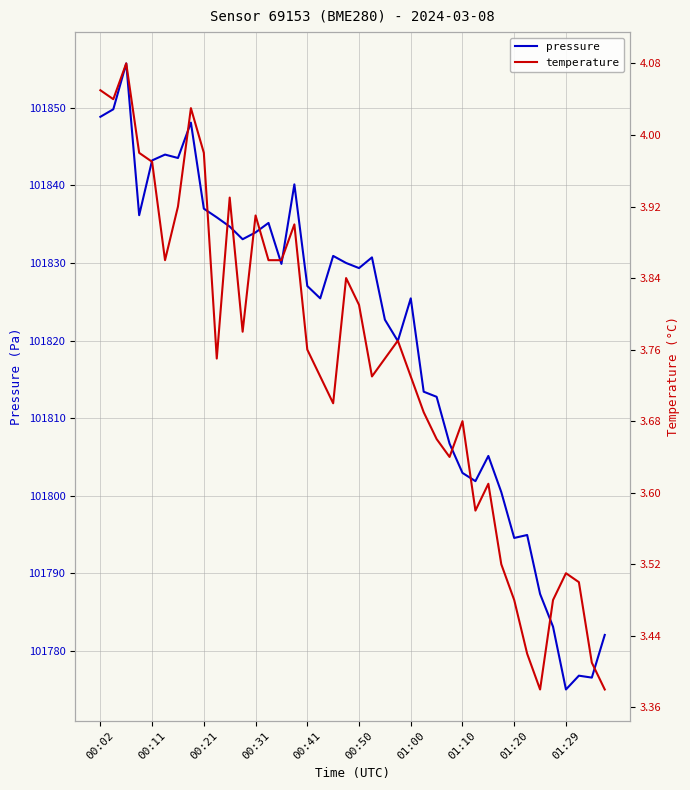

Reading left to right, list all the values displayed in this chart.

pressure: 101848.8	101849.8	101855.7	101836.2	101843.2	101844.0	101843.5	101848.1	101837.0	101835.9	101834.7	101833.1	101833.9	101835.2	101829.9	101840.1	101827.0	101825.4	101830.9	101830.0	101829.3	101830.7	101822.7	101819.9	101825.4	101813.4	101812.8	101806.7	101802.9	101801.9	101805.1	101800.5	101794.6	101794.9	101787.3	101783.1	101775.0	101776.8	101776.6	101782.1
temperature: 4.0	4.0	4.1	4.0	4.0	3.9	3.9	4.0	4.0	3.8	3.9	3.8	3.9	3.9	3.9	3.9	3.8	3.7	3.7	3.8	3.8	3.7	3.8	3.8	3.7	3.7	3.7	3.6	3.7	3.6	3.6	3.5	3.5	3.4	3.4	3.5	3.5	3.5	3.4	3.4